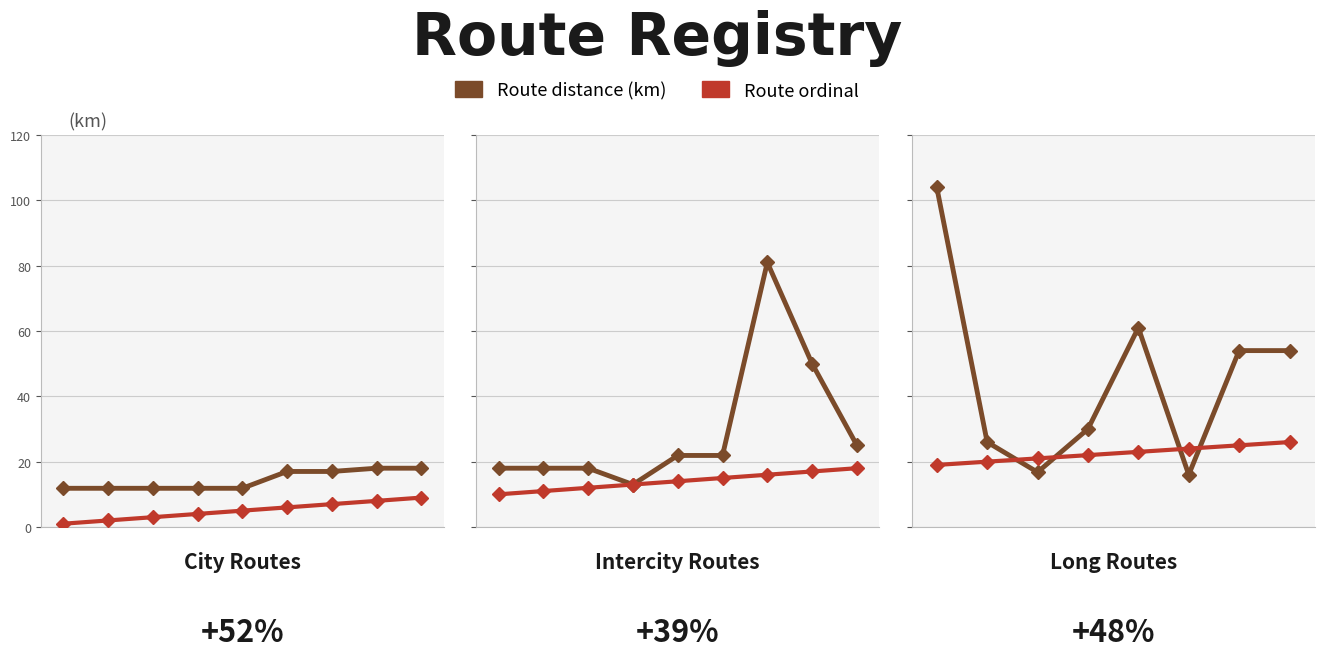

After their last crossing, which series has the higher values: Route ordinal or Route distance (km)?

Route distance (km)